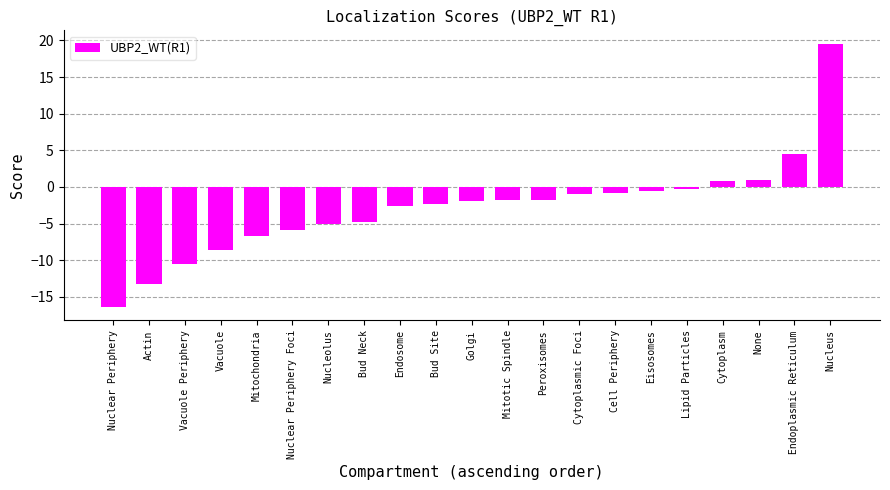

Between None and Nucleus, which is larger?

Nucleus